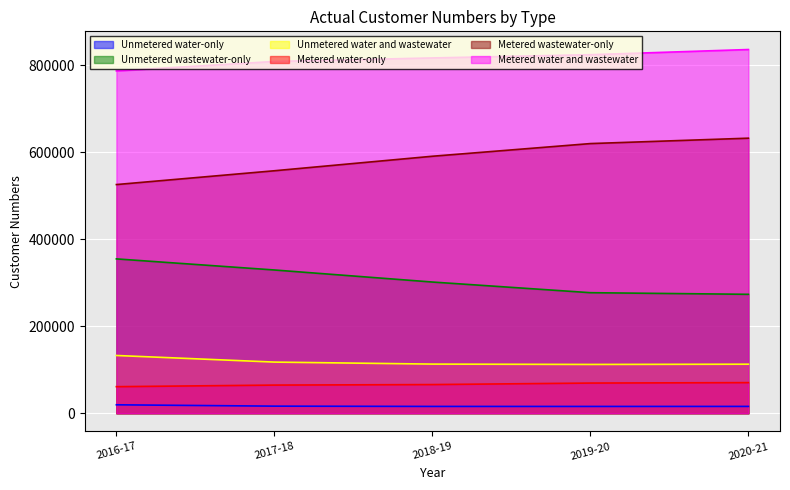

What is the sum of the Unmetered water and wastewater values at 2018-19 and 2016-17?

245969.5